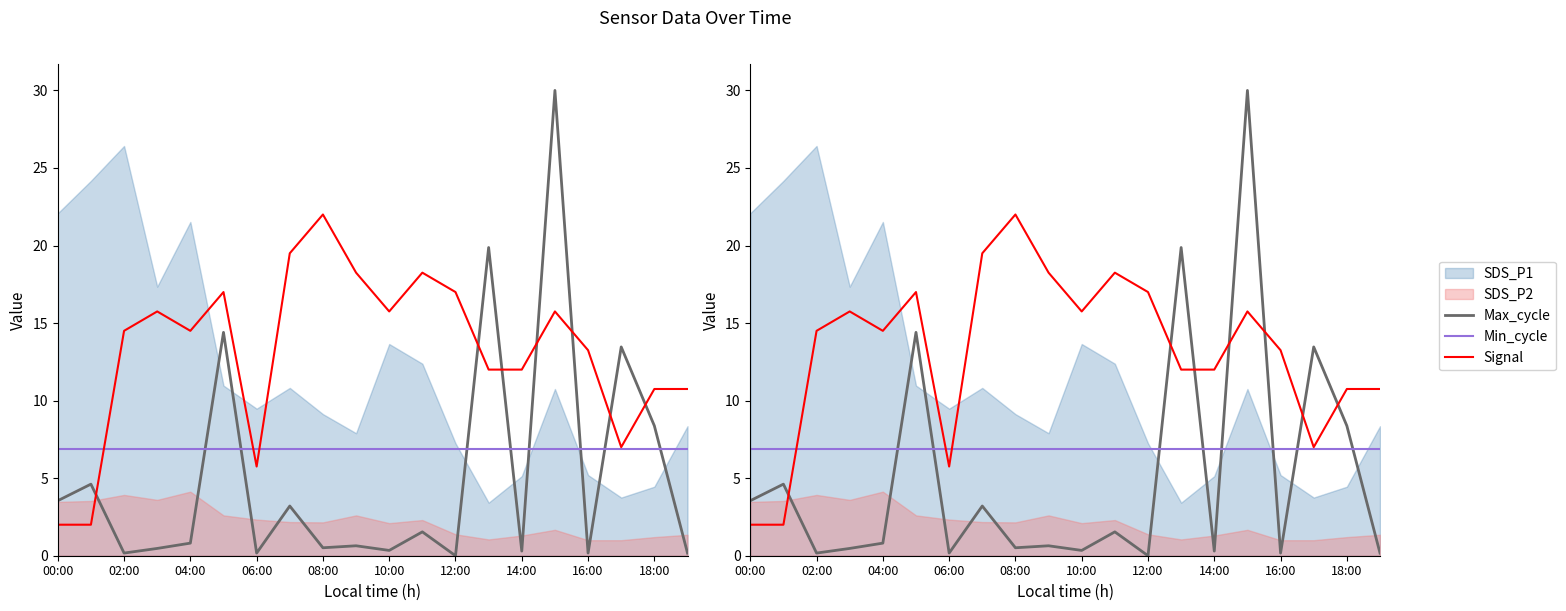

What position from the right is 19?

1